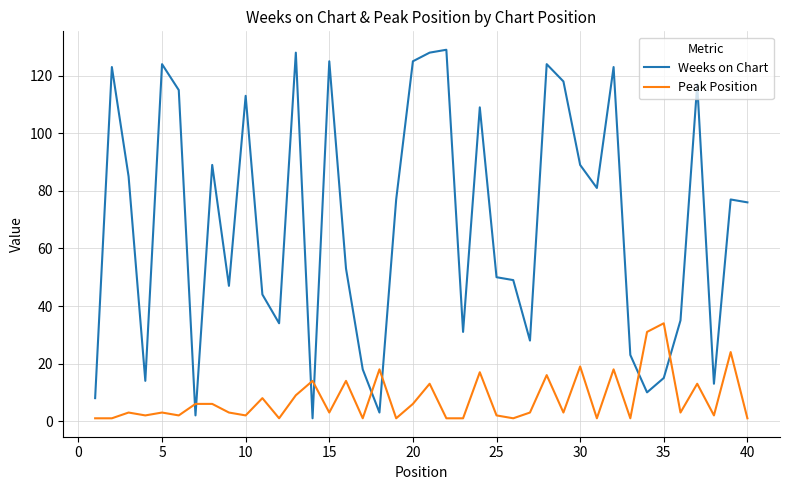

List the series in order of their overall mean, highest first.

Weeks on Chart, Peak Position